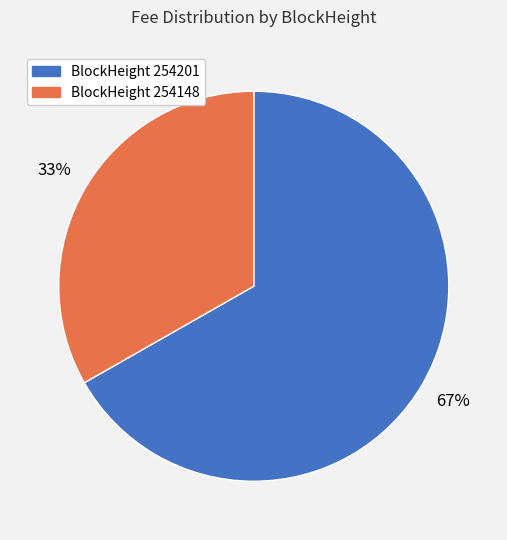

Is there any slice that represents more than half of the pie?

Yes